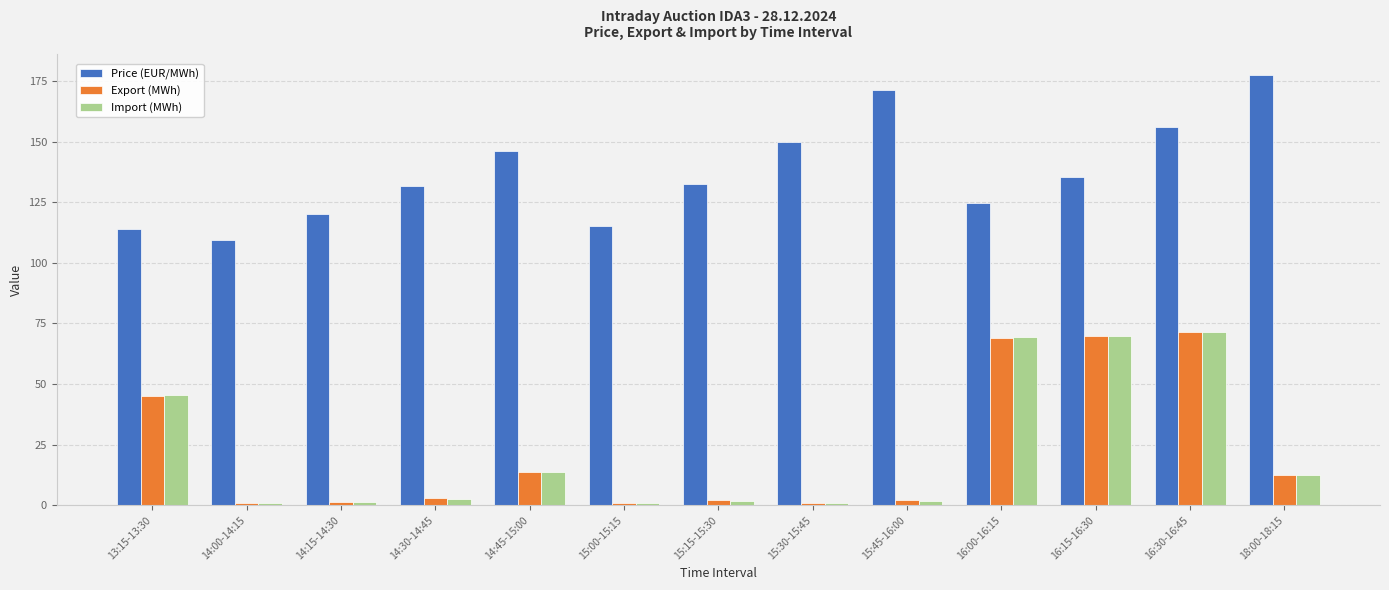

Which series changed the most between 14:15-14:30 and 16:00-16:15?

Import (MWh)